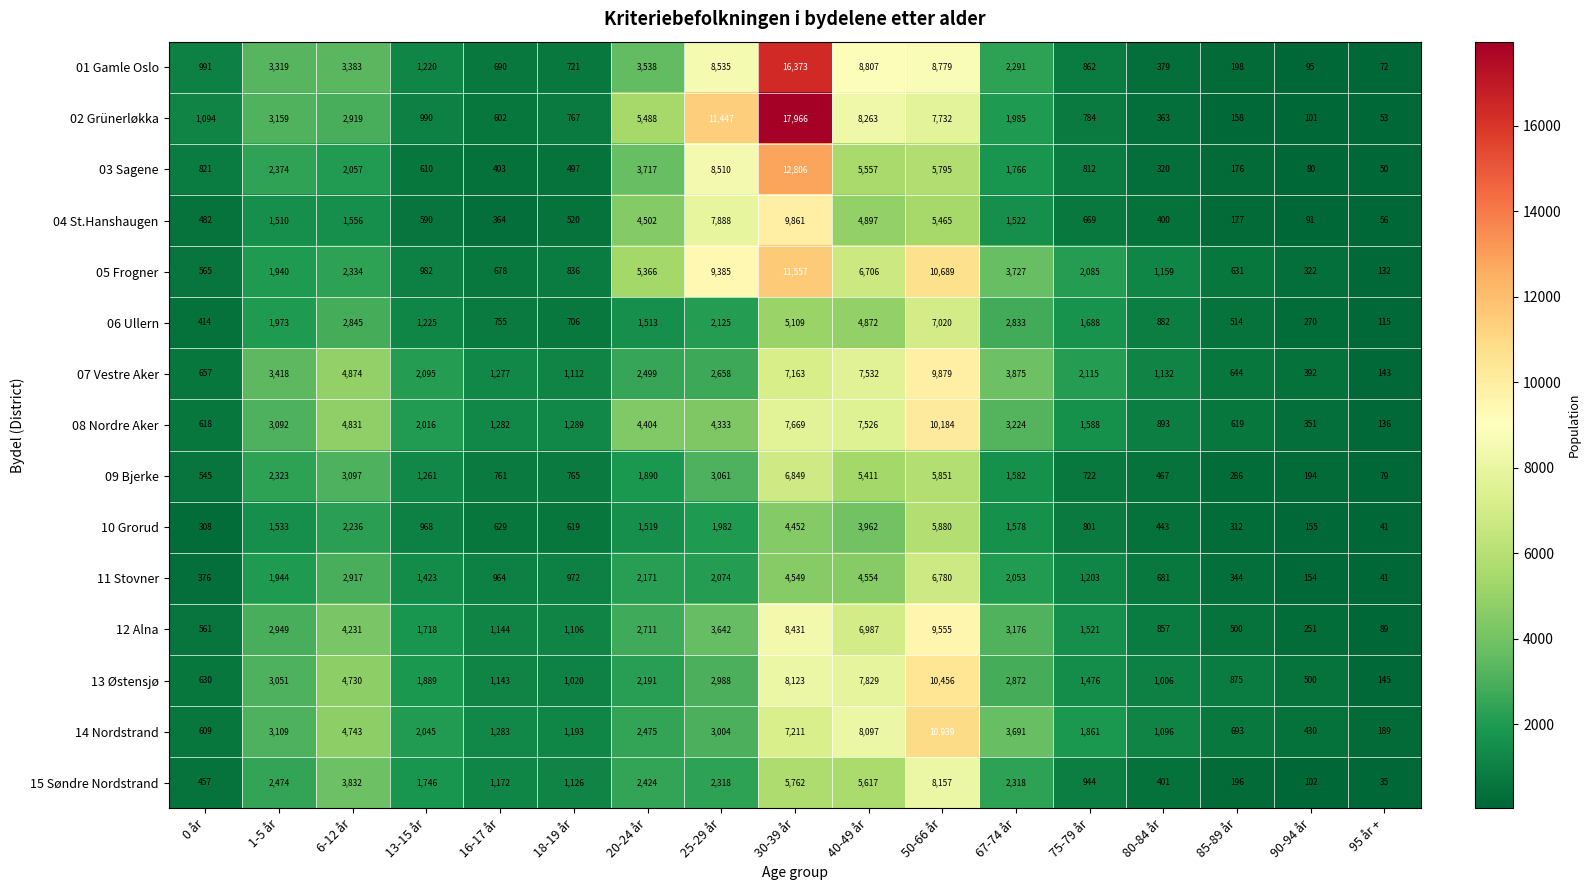

At which category is the sum across all series the highest?

30-39 år